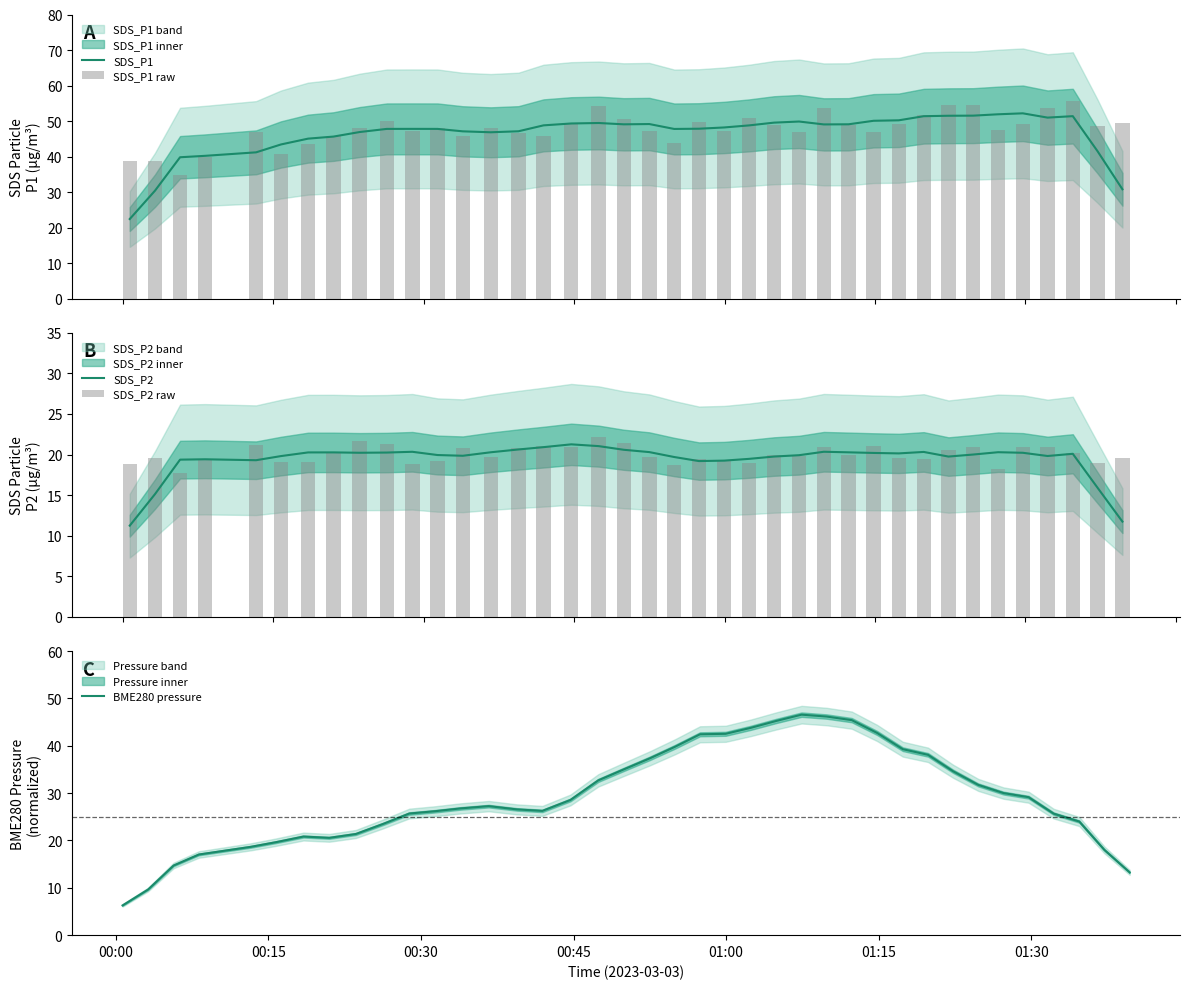

What is the maximum value for SDS_P1 raw?

55.8